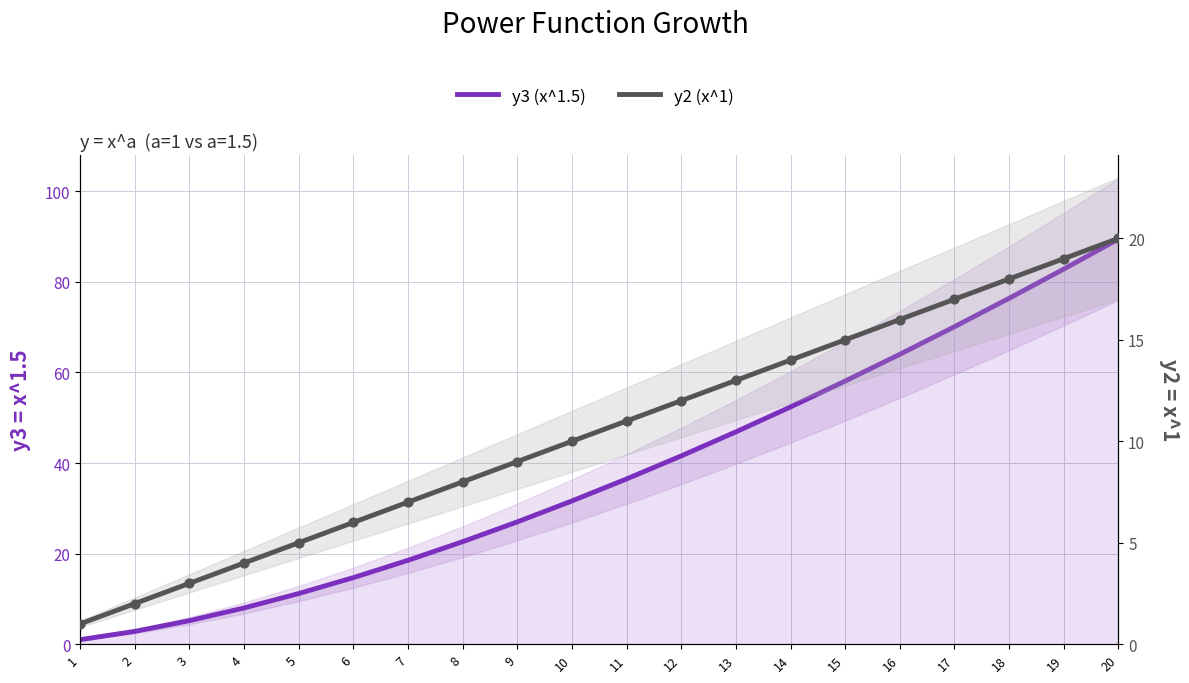

What is the total value across all series at 5?

16.2